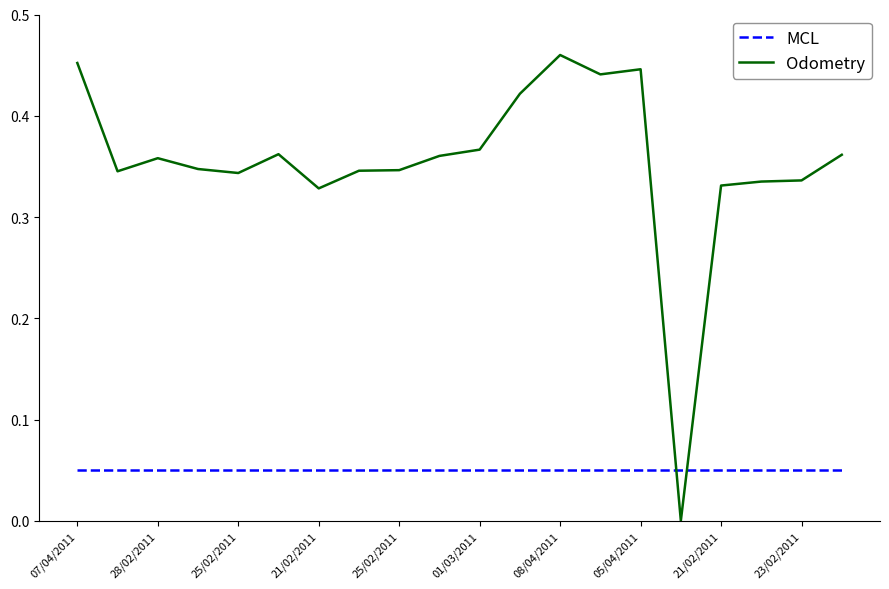

How many times do Odometry and MCL cross each other?

2